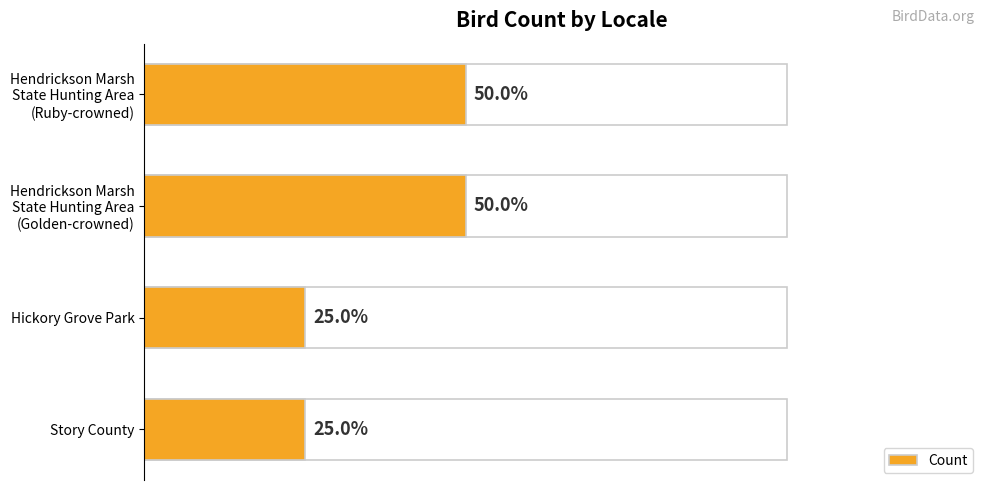

How many data points are less than 2?

2